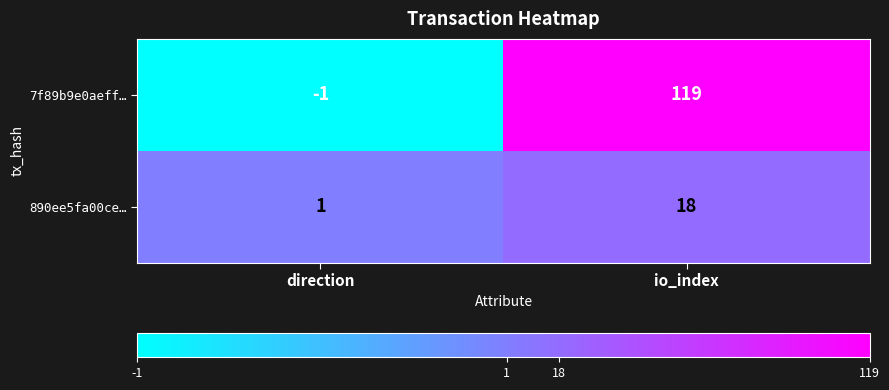

The value of 7f89b9e0aeff… at direction is -1. True or false?

True